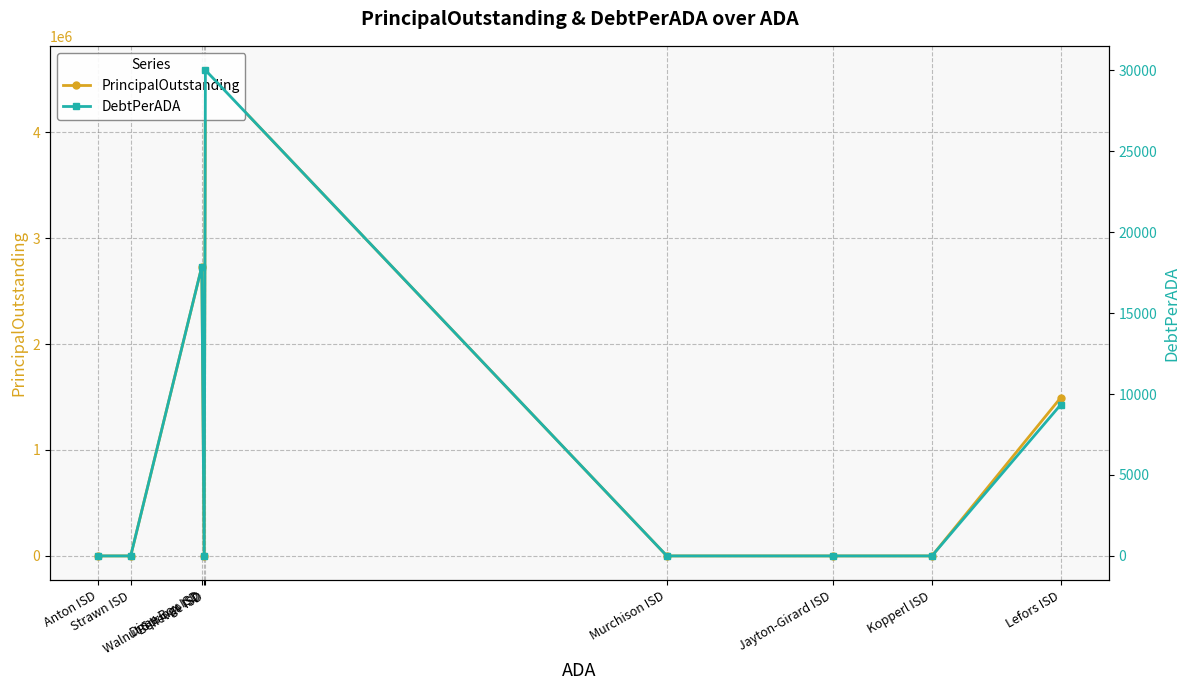

Is the value of PrincipalOutstanding at Bellevue ISD greater than the value of DebtPerADA at Murchison ISD?

Yes